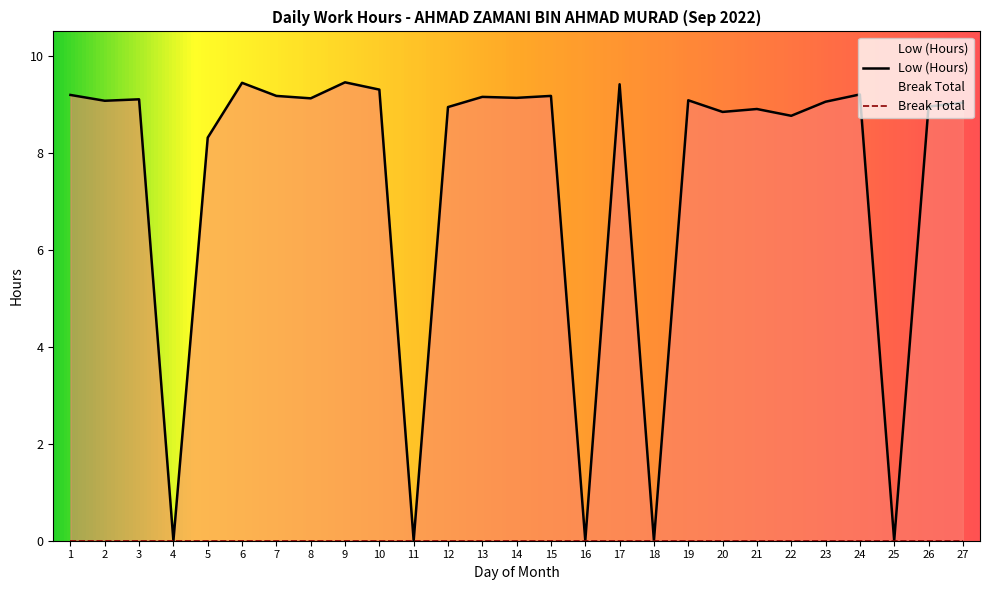

Which label corresponds to the smallest value in the chart?

4